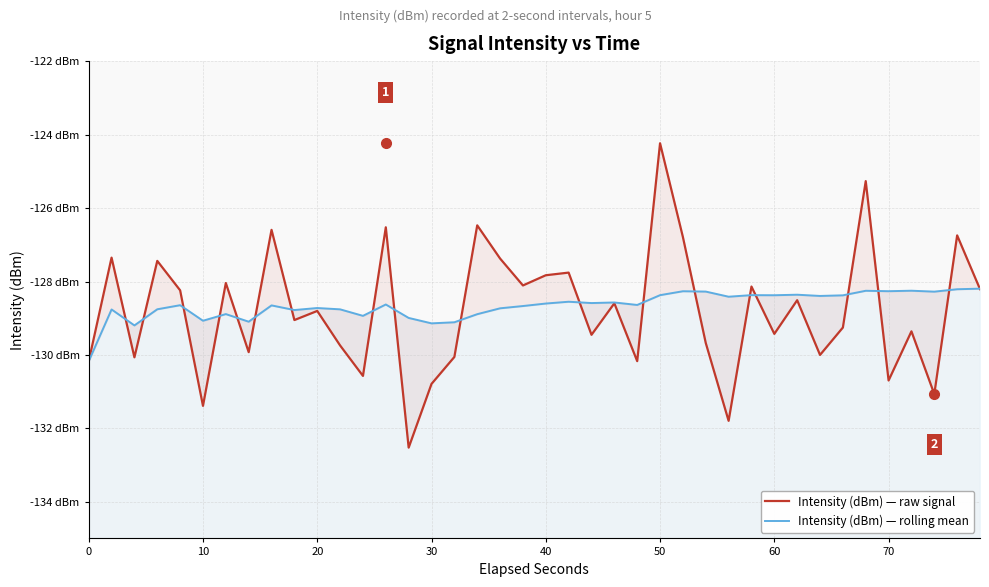

Which series has the widest spread of values?

Intensity (dBm) — raw signal